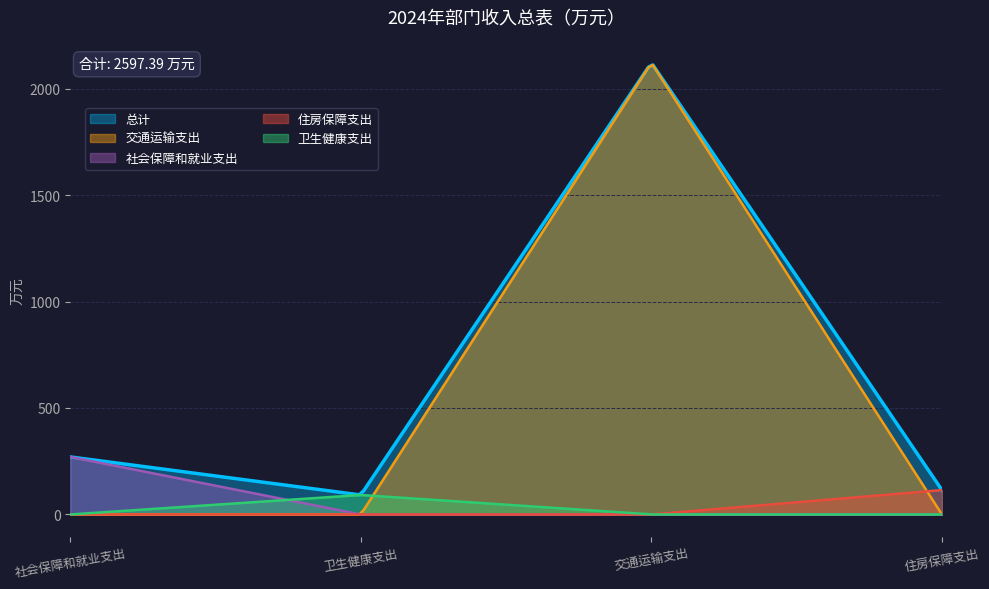

In 一般公共预算拨款收入, how many points are higher than both neighbors (excluding endpoints)?

1